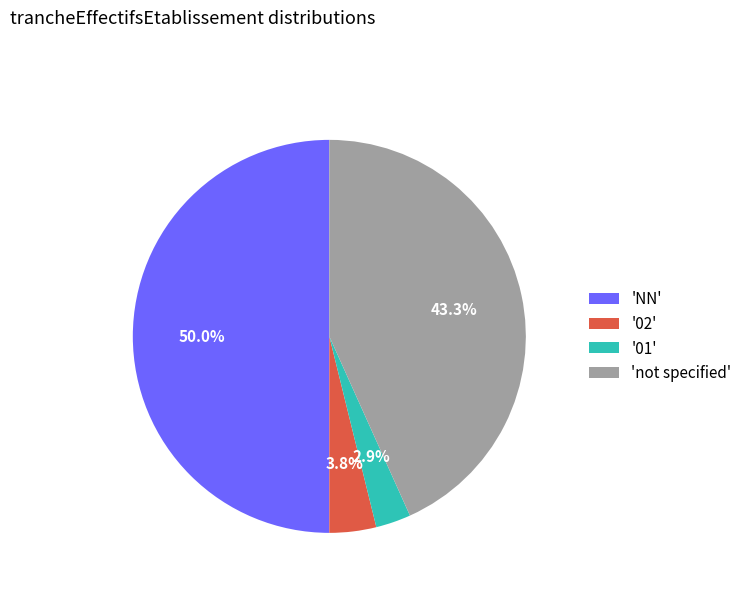

How many slices are in this pie chart?

4